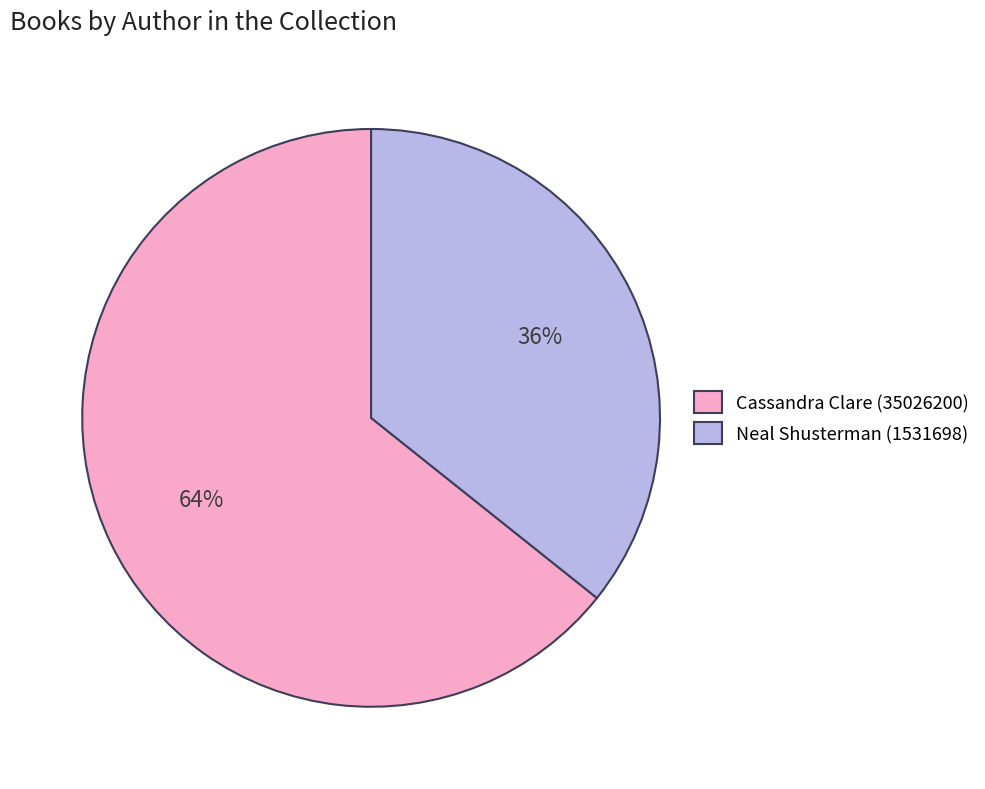

What percentage is the Cassandra Clare (35026200) slice, to the nearest percent?

64%